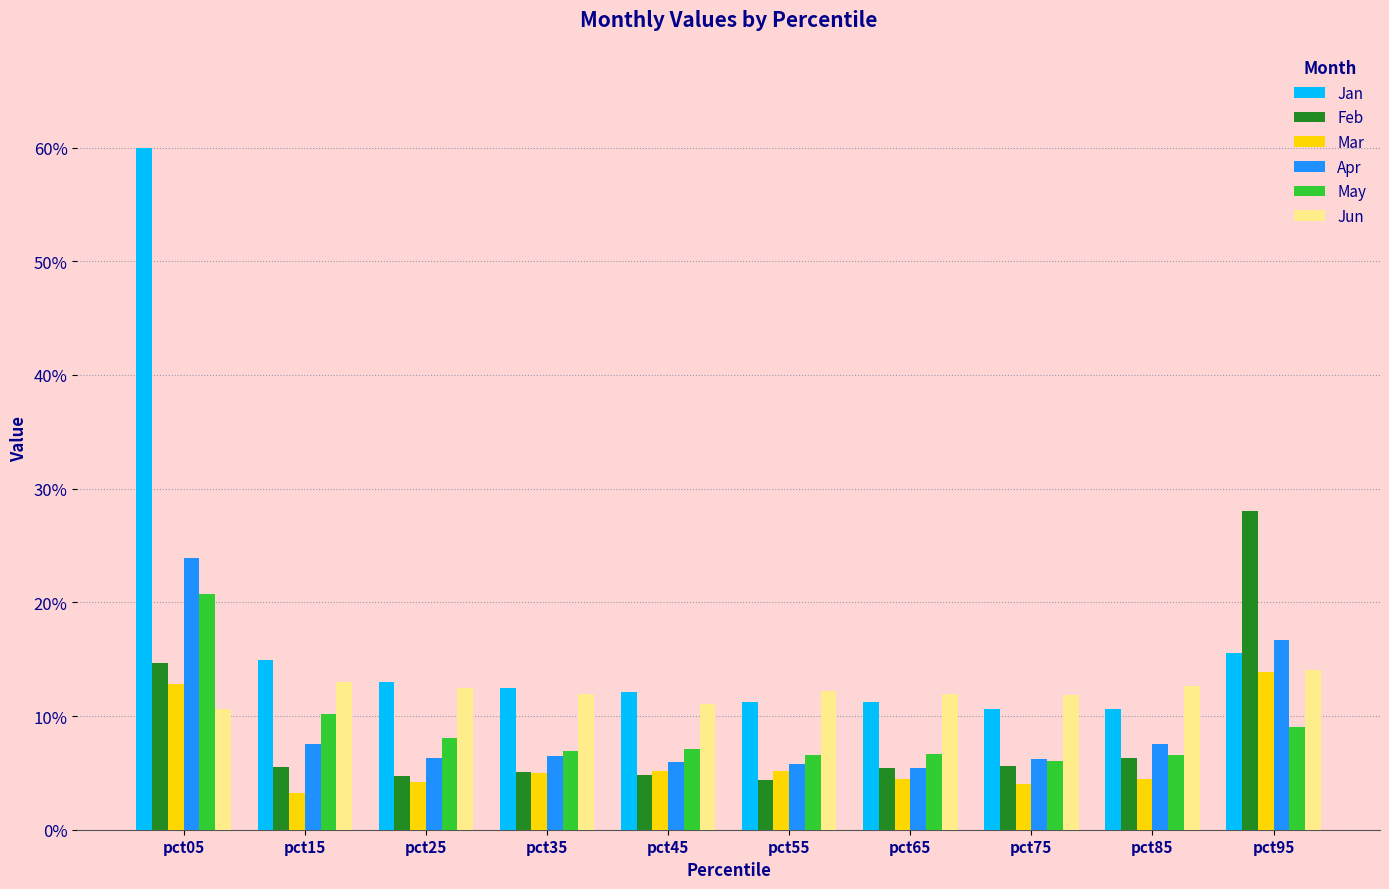

What is the sum of all Jun values?

1.2